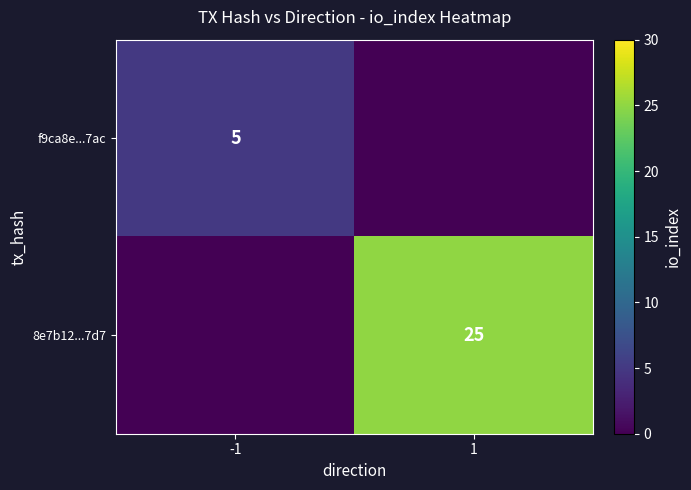

Is it true that f9ca8e...7ac equals 5 at -1?

True